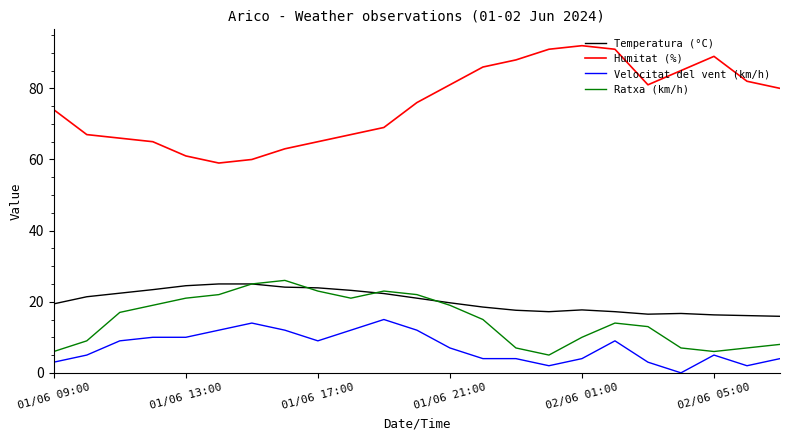

At how many categories does at least one series exceed 84?

7